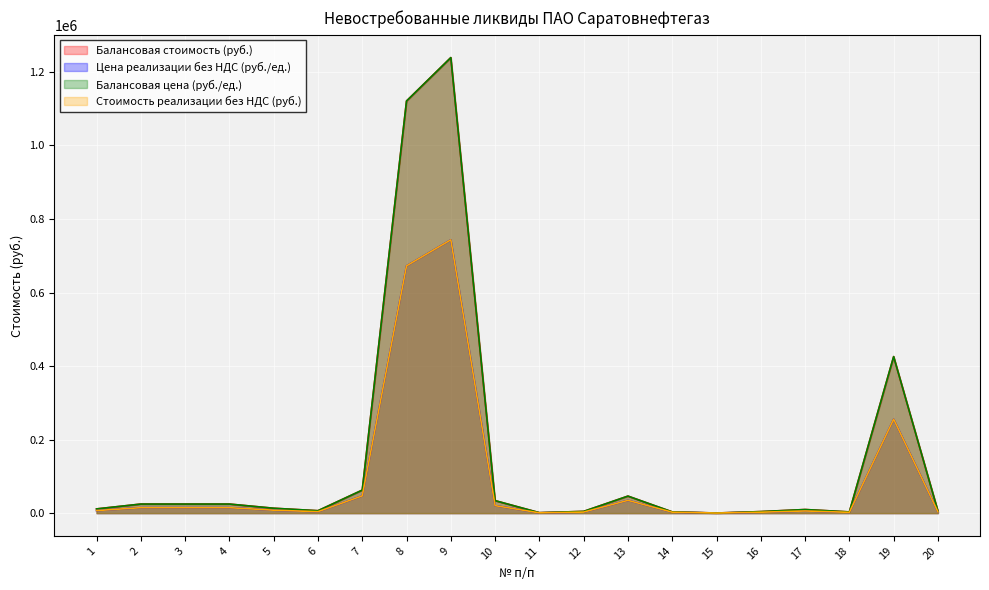

Is it true that Цена реализации без НДС (руб./ед.) equals 14795.0 at 4?

True